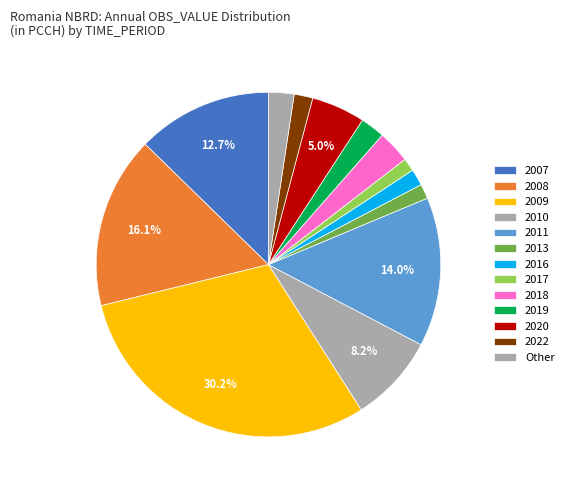

Is there any slice that represents more than half of the pie?

No